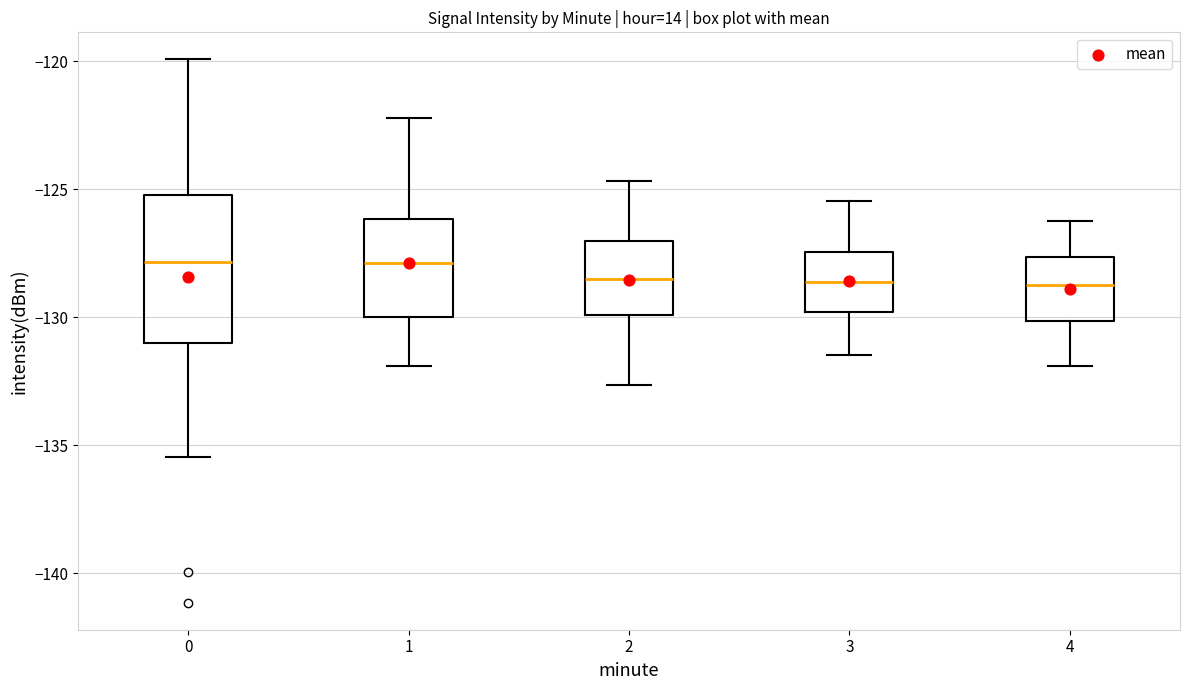

Reading left to right, read every box against the y-axis: the position of its median line, the range the box covers, and the ends of its whiskers. The values are not printed on the chart, so give them approximately, as read against the axis.

0: median -128.0, box -131.0 to -125.0, whiskers -135.5 to -120.0
1: median -128.0, box -130.0 to -126.0, whiskers -132.0 to -122.0
2: median -128.5, box -130.0 to -127.0, whiskers -132.5 to -124.5
3: median -128.5, box -130.0 to -127.5, whiskers -131.5 to -125.5
4: median -128.5, box -130.0 to -127.5, whiskers -132.0 to -126.0